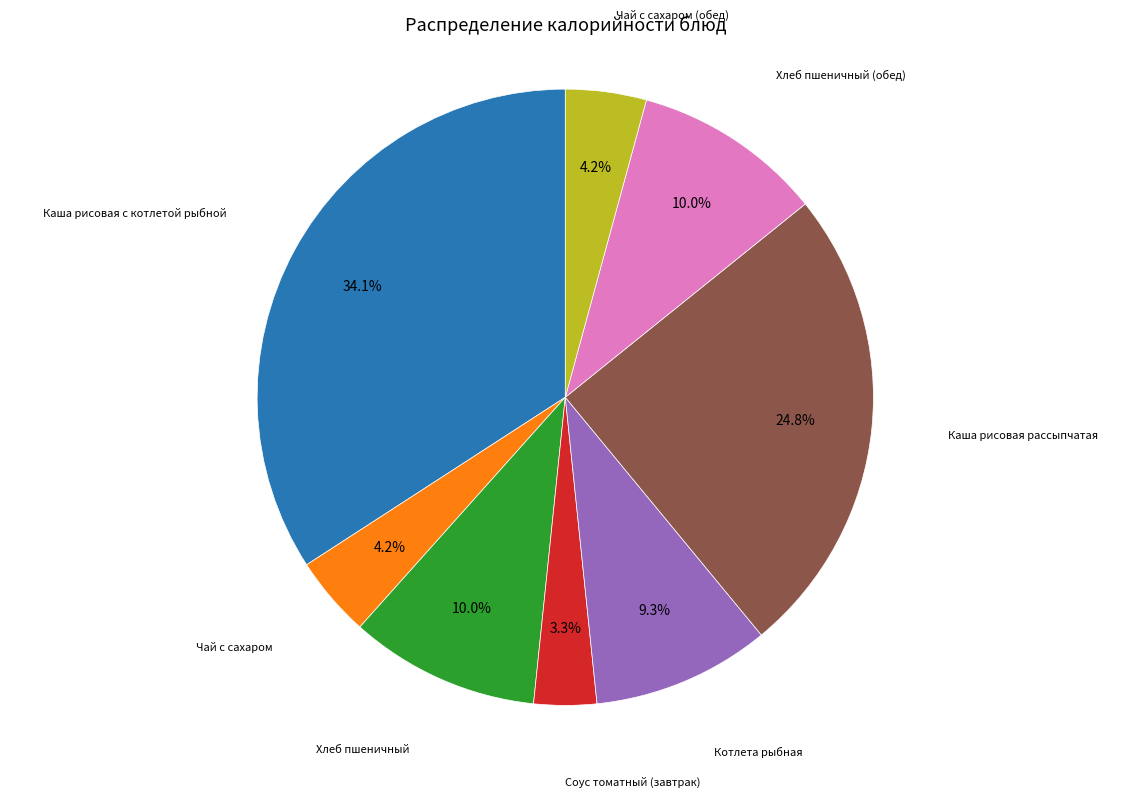

Is there a majority slice in this chart?

No